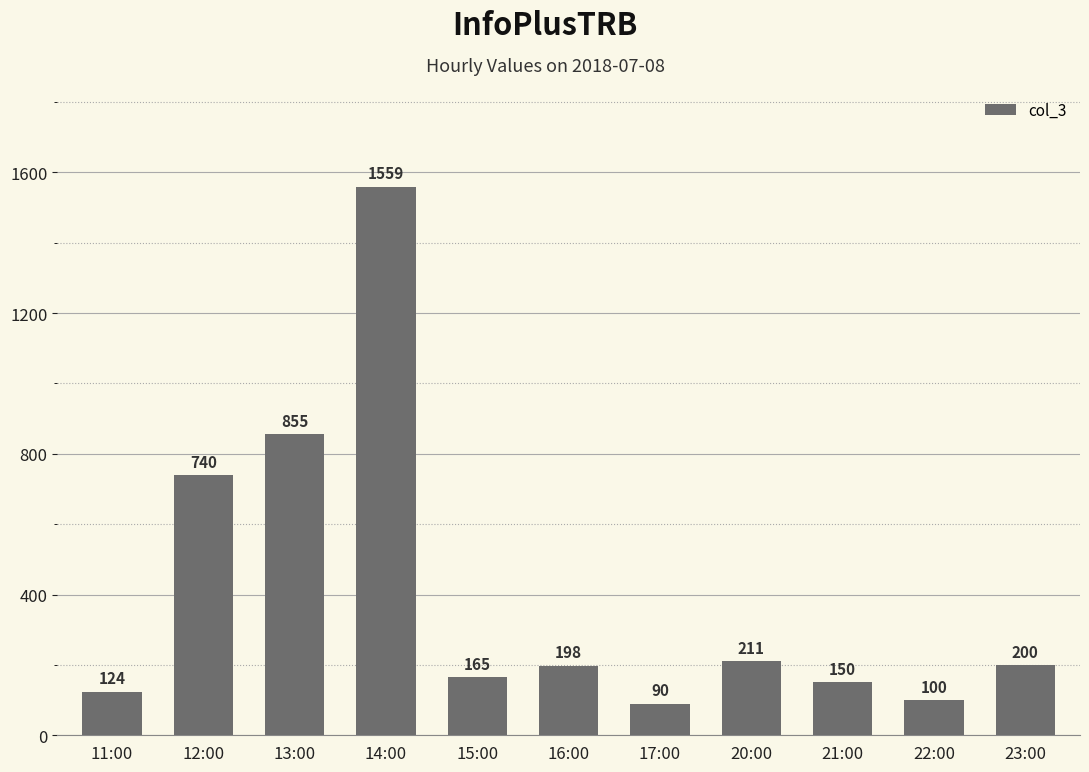

What is the label of the 9th bar from the left?

21:00